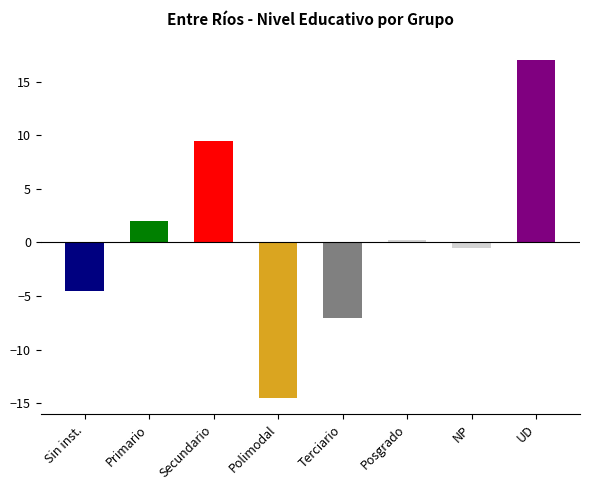

List the labels in order of value, smallest first.

Polimodal, Terciario, Sin inst., NP, Posgrado, Primario, Secundario, UD